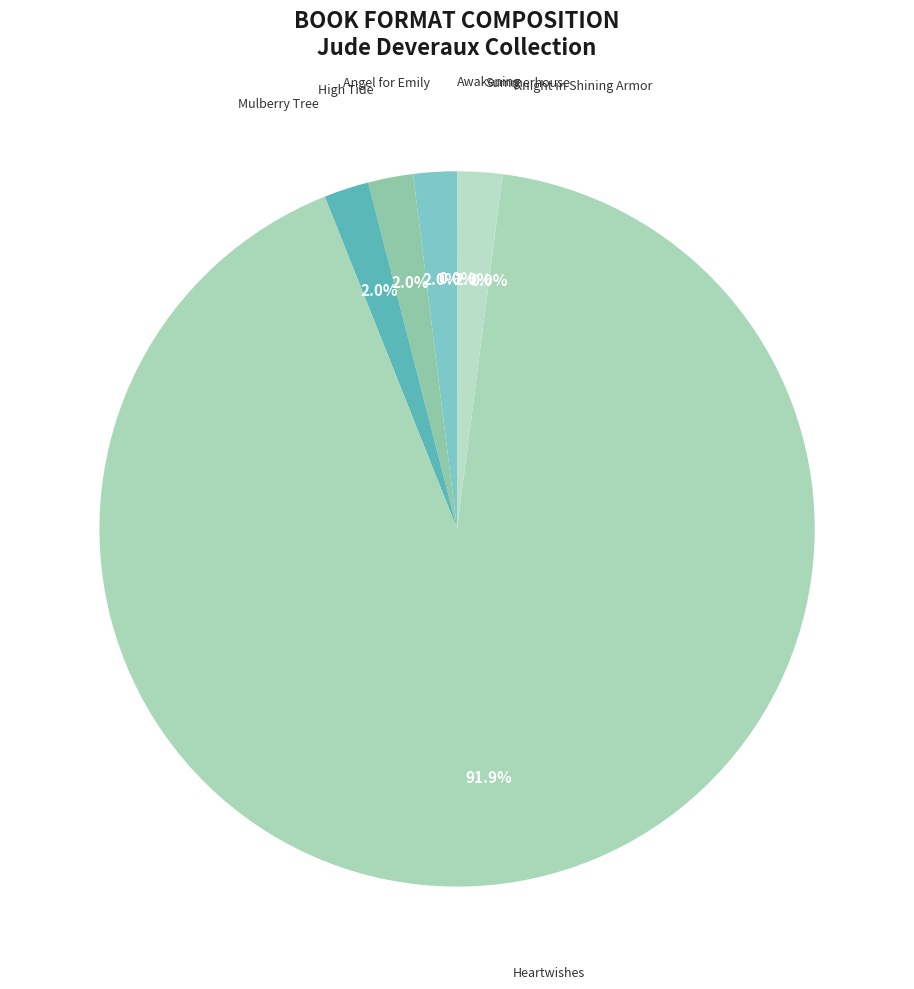

To the nearest percent, what is the difference between the largest and smallest slice percentages?

92%